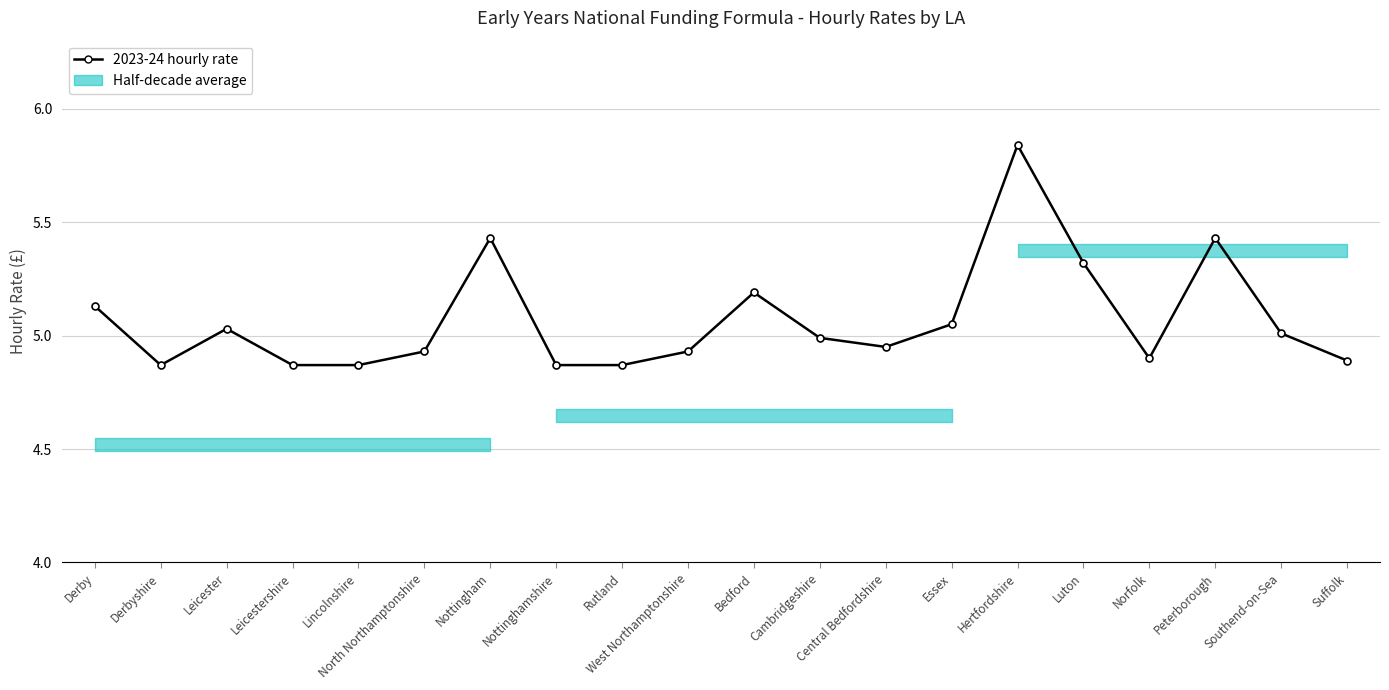

The chart shows a value of 5.0 at Essex. True or false?

True